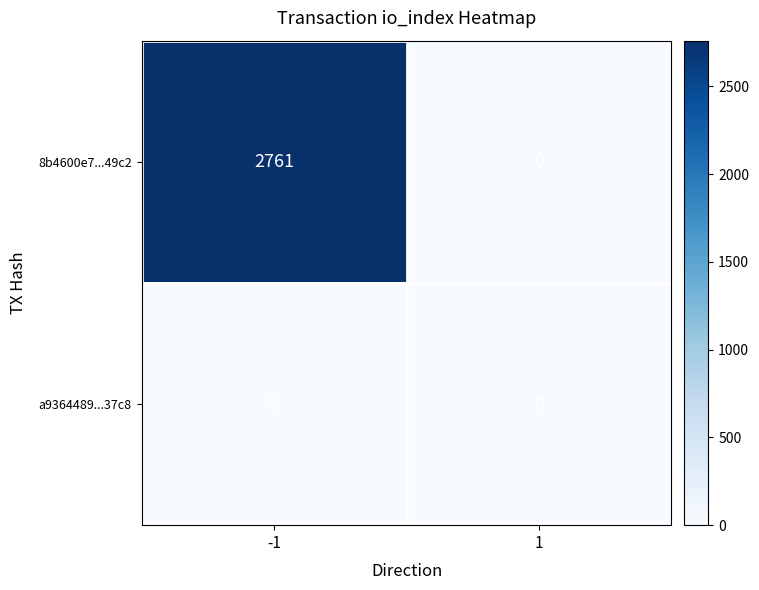

Which series has the widest spread of values?

8b4600e7...49c2